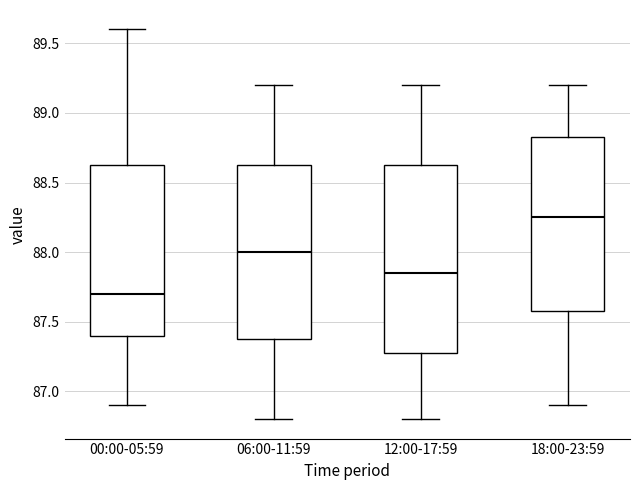

Which box has the highest median line?

18:00-23:59